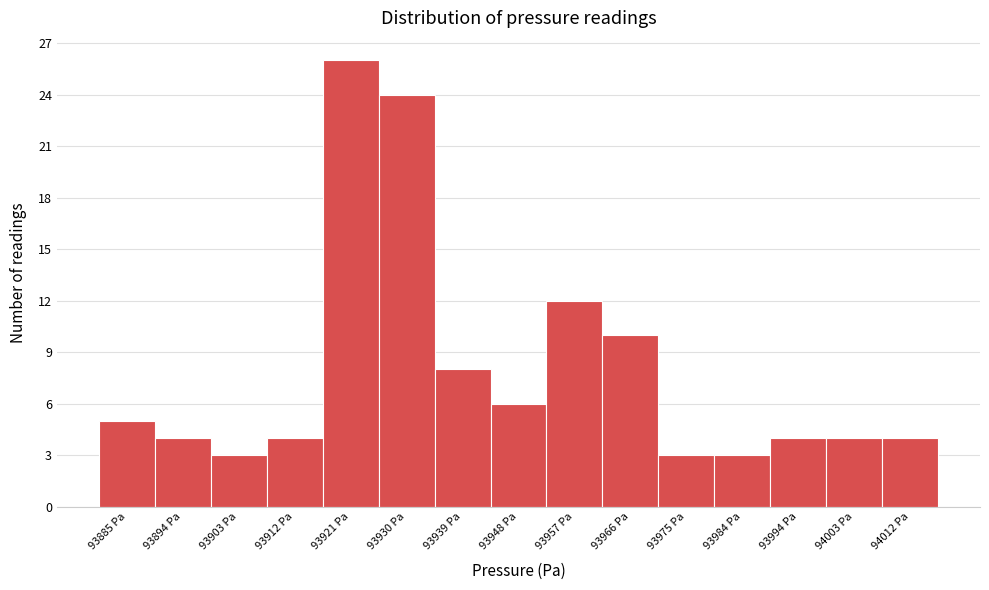

Reading right to left, transcribe all the data shown in this chart.

94012 Pa=4	94003 Pa=4	93994 Pa=4	93984 Pa=3	93975 Pa=3	93966 Pa=10	93957 Pa=12	93948 Pa=6	93939 Pa=8	93930 Pa=24	93921 Pa=26	93912 Pa=4	93903 Pa=3	93894 Pa=4	93885 Pa=5